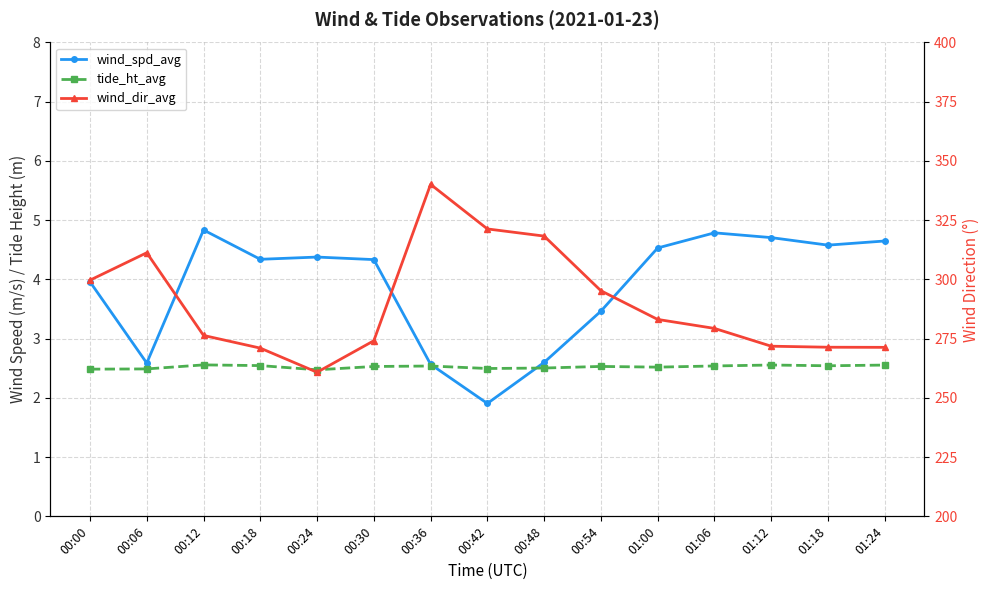

True or false: tide_ht_avg has more than 2 interior local peaks.

True